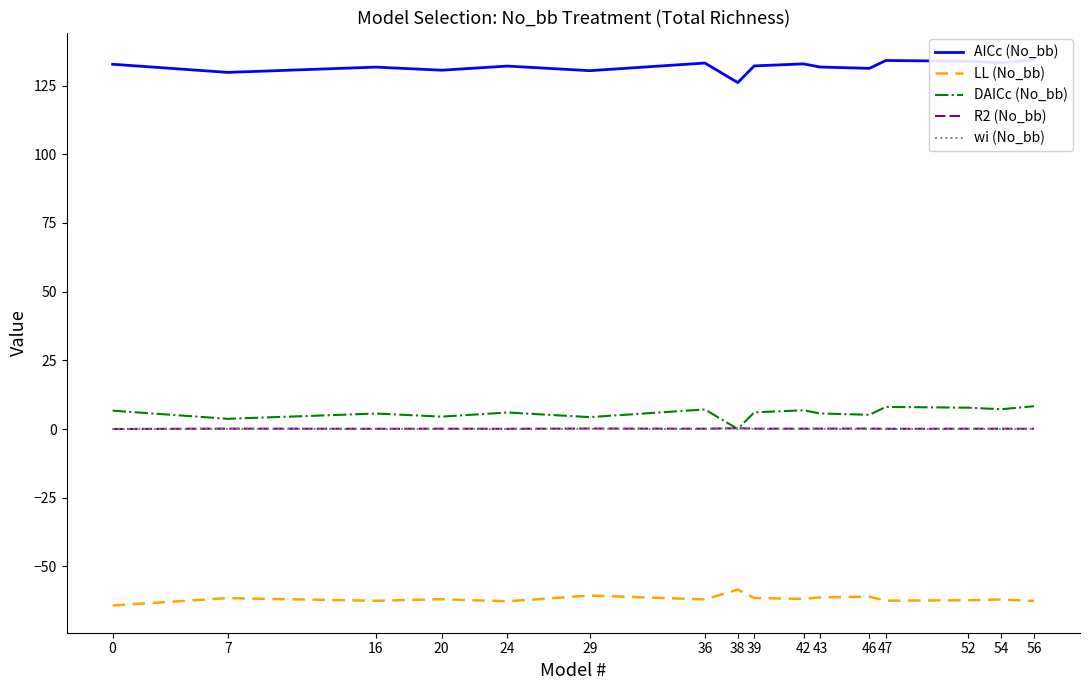

At how many categories does at least one series exceed -59?

16